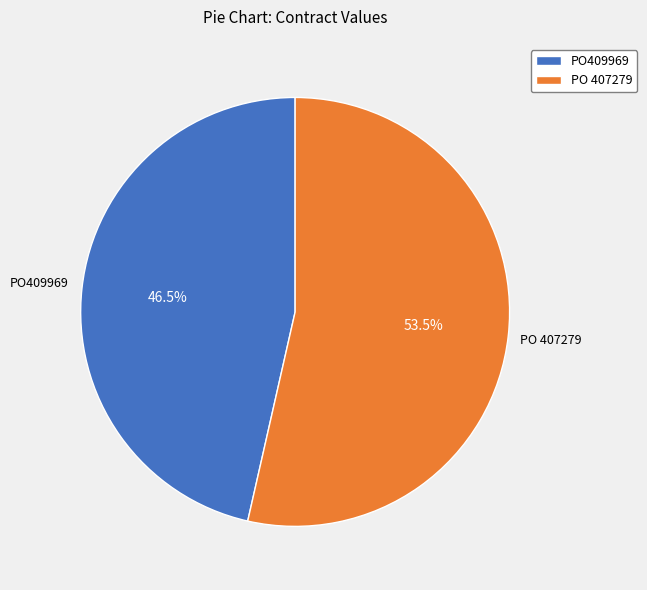

To the nearest percent, what is the combined percentage of PO409969 and PO 407279?

100%